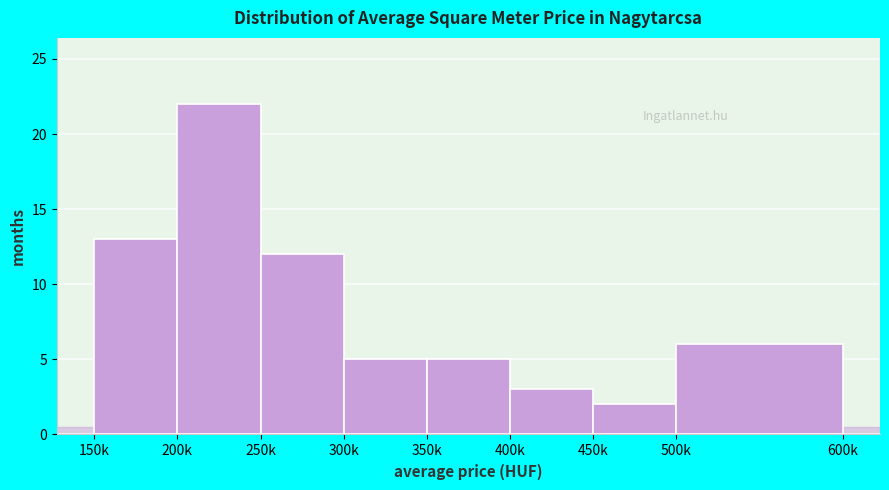

Reading left to right, list all the values displayed in this chart.

13	22	12	5	5	3	2	6